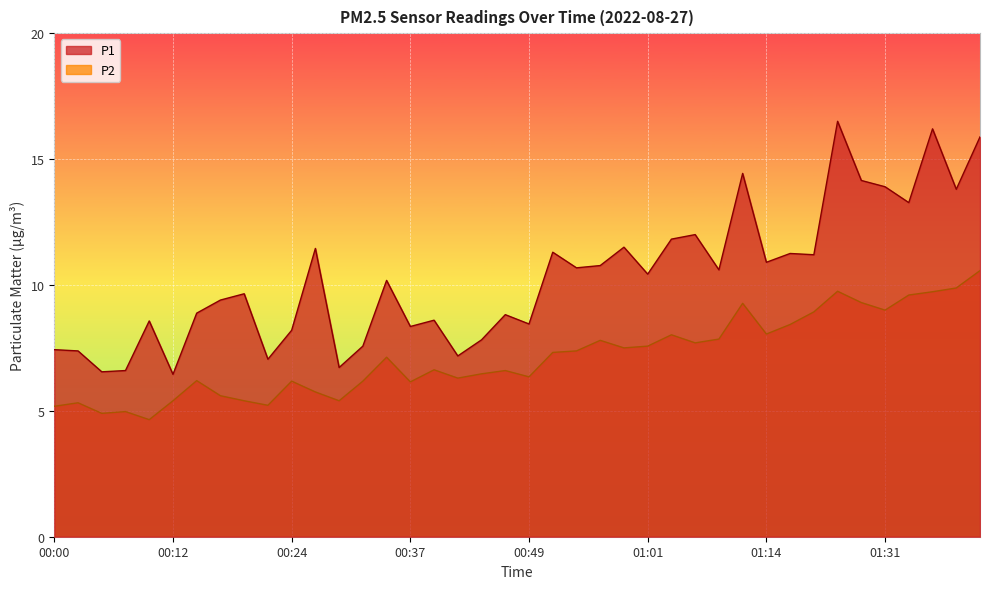

What is the label of the 18th point from the left?

00:41